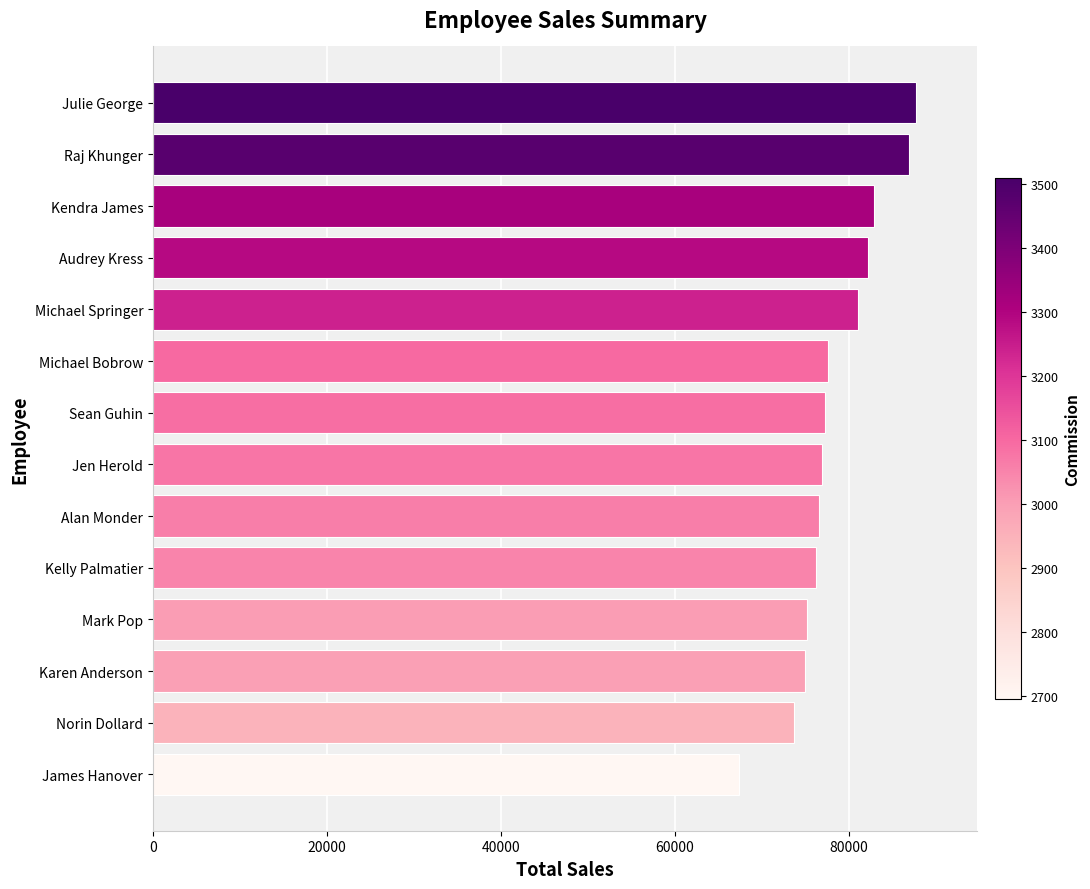

What is the sum of the values at Kelly Palmatier and Audrey Kress?

158430